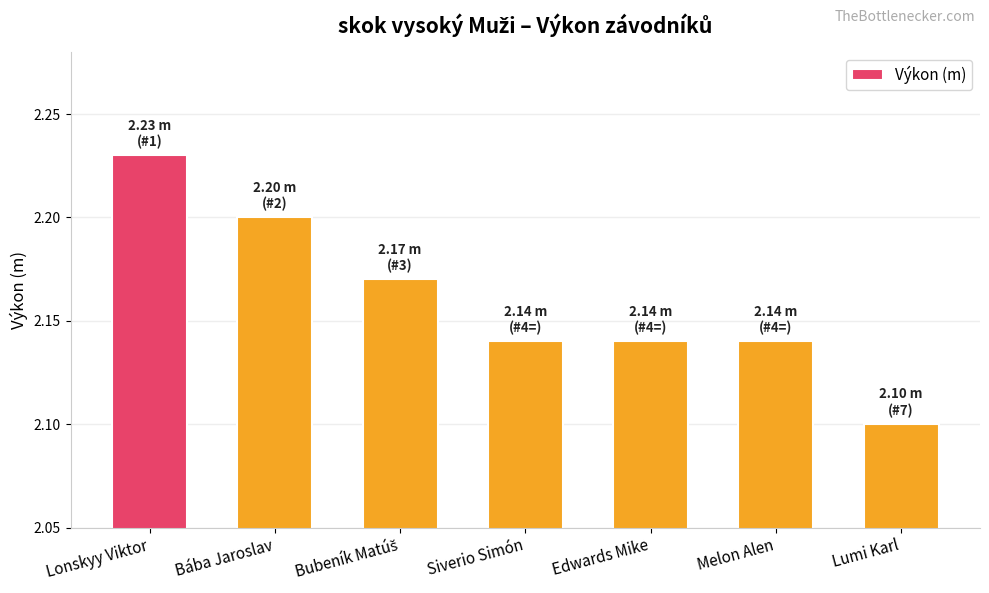

What is the label of the 4th bar from the left?

Siverio Simón